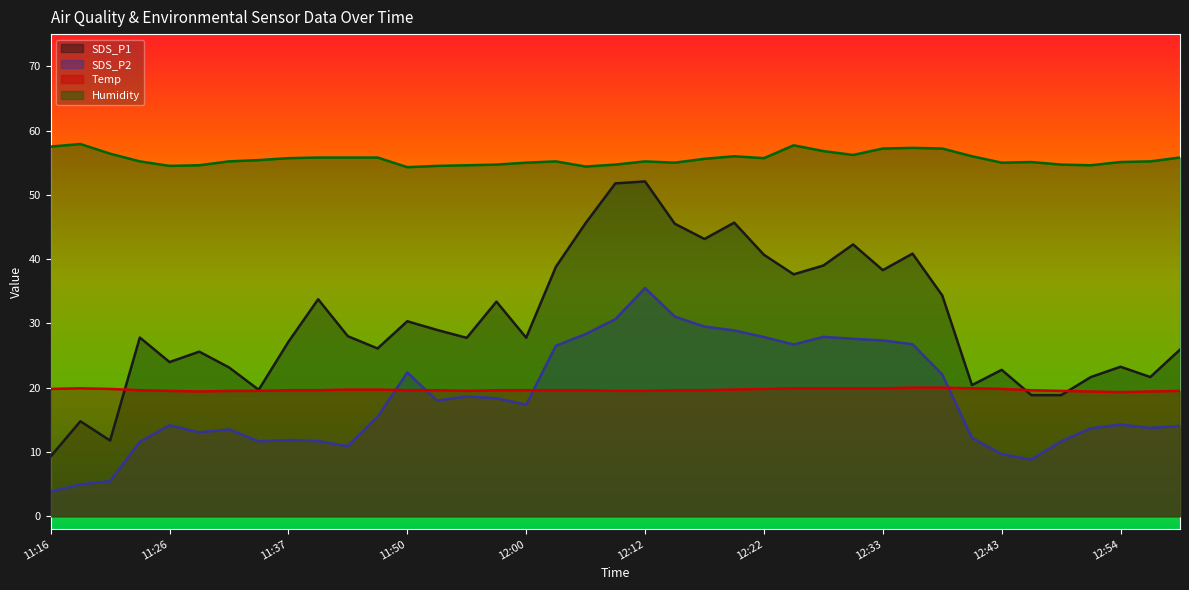

Is the value of Humidity at 12:14 greater than the value of Temp at 12:35?

Yes